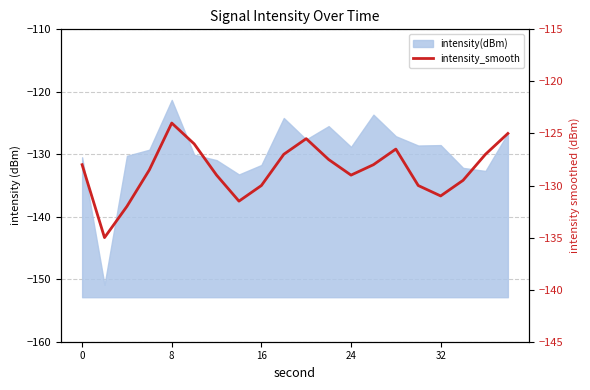

The value at 24 is -27.8. True or false?

False